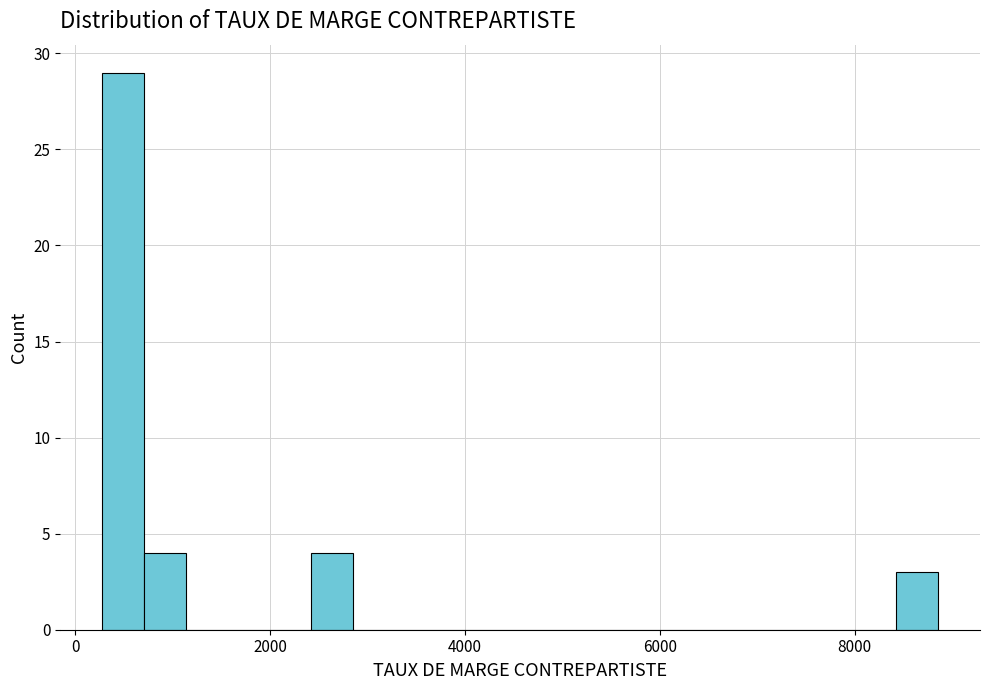

Around what value on the x-axis is the tallest bar? Give the approximate position of its centre, as read against the axis.

400